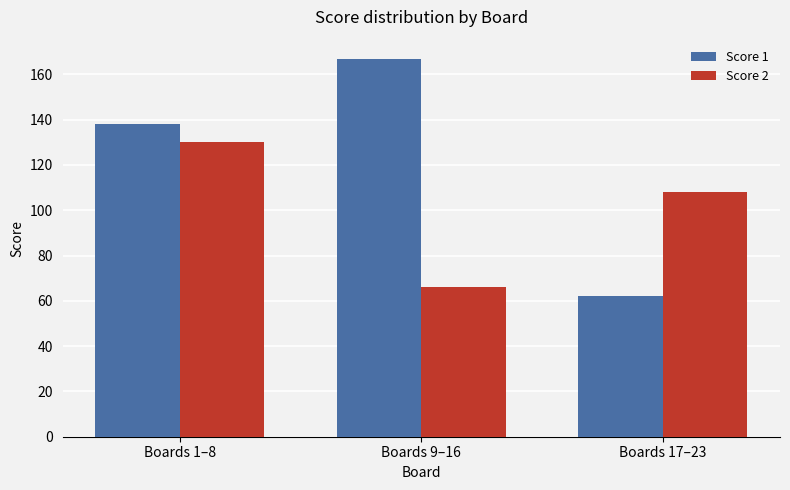

What is the sum of the Score 1 values at Boards 17–23 and Boards 1–8?

200